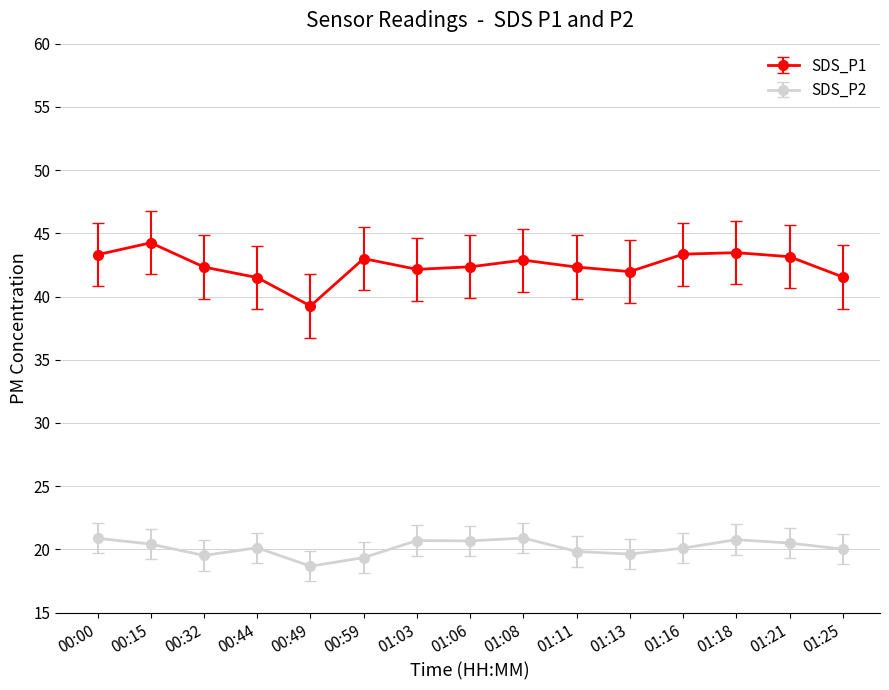

List the series in order of their peak value, highest first.

SDS_P1, SDS_P2